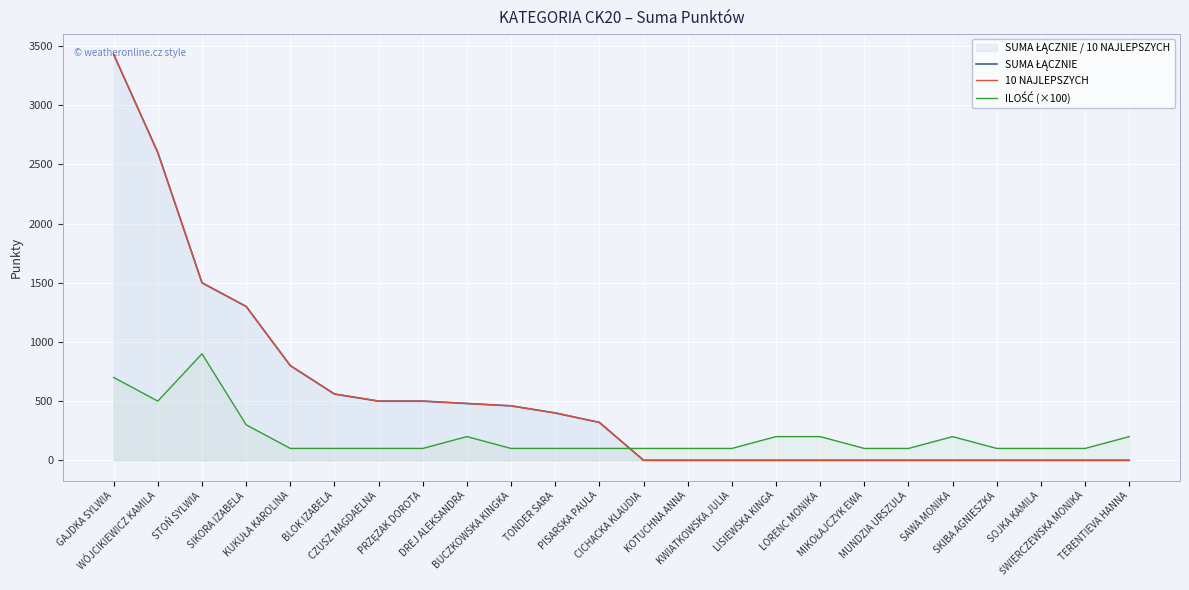

At which category is the sum across all series the highest?

GAJDKA SYLWIA